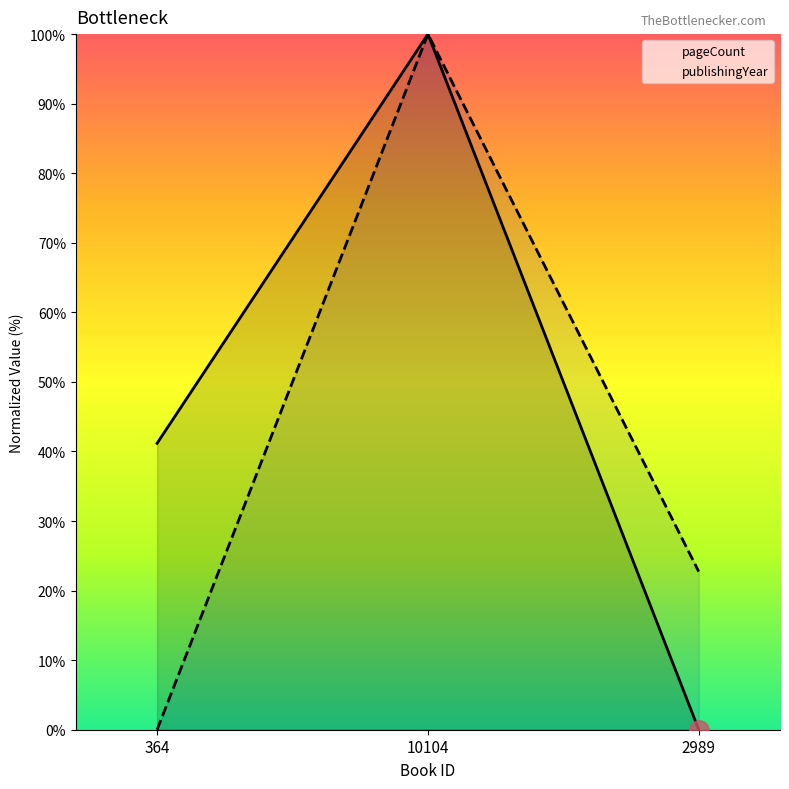

What is the difference between the maximum and minimum values in the pageCount series?

100.0